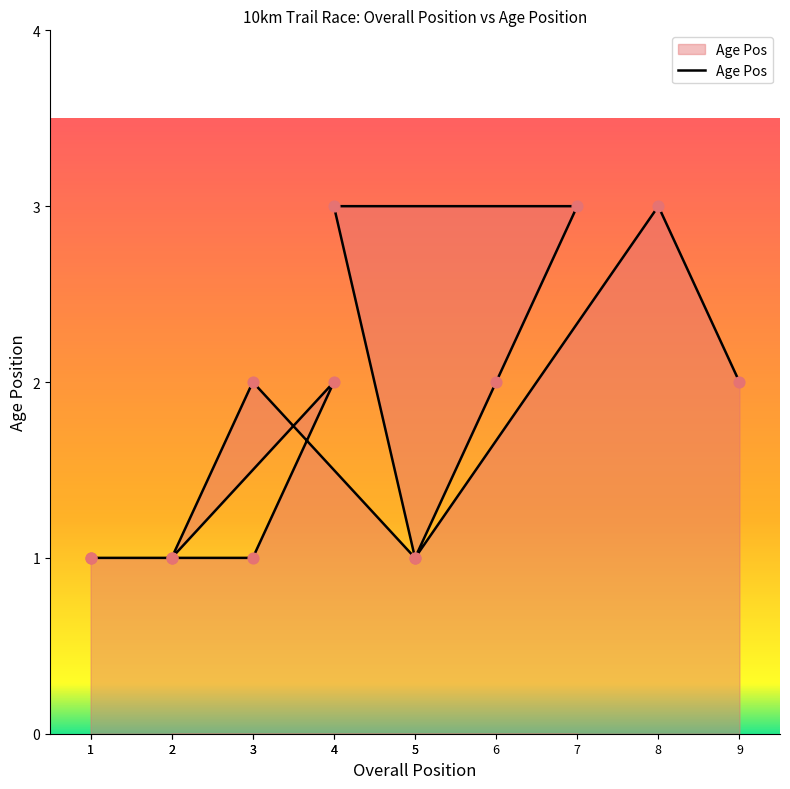

Between 4 and 4, which is larger?

4